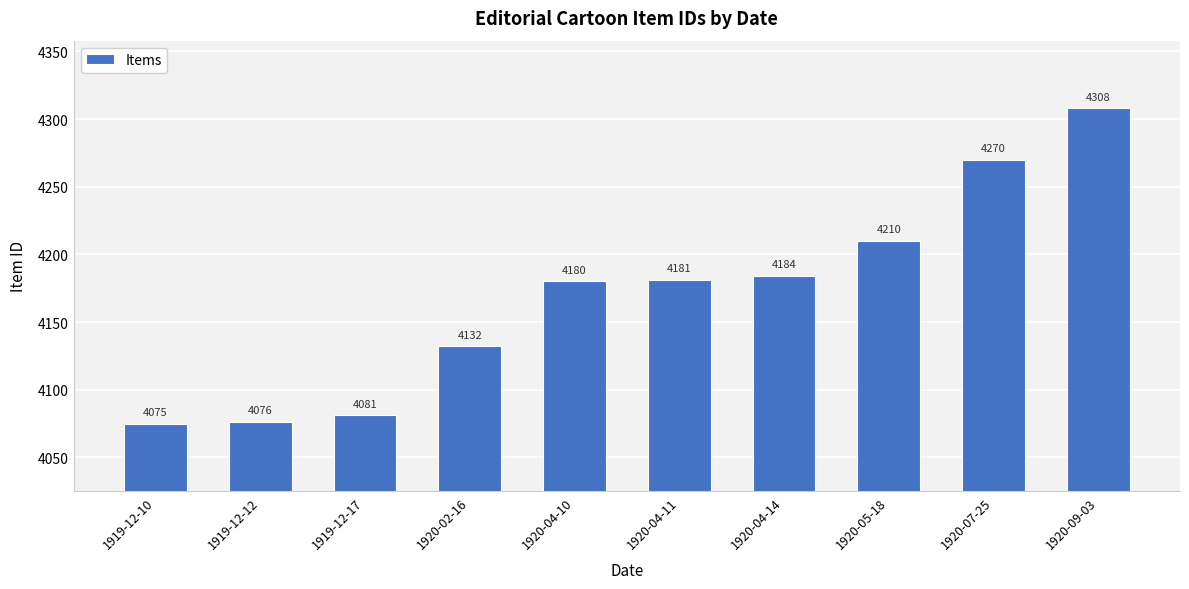

What is the value of the 2nd bar from the left?

4076